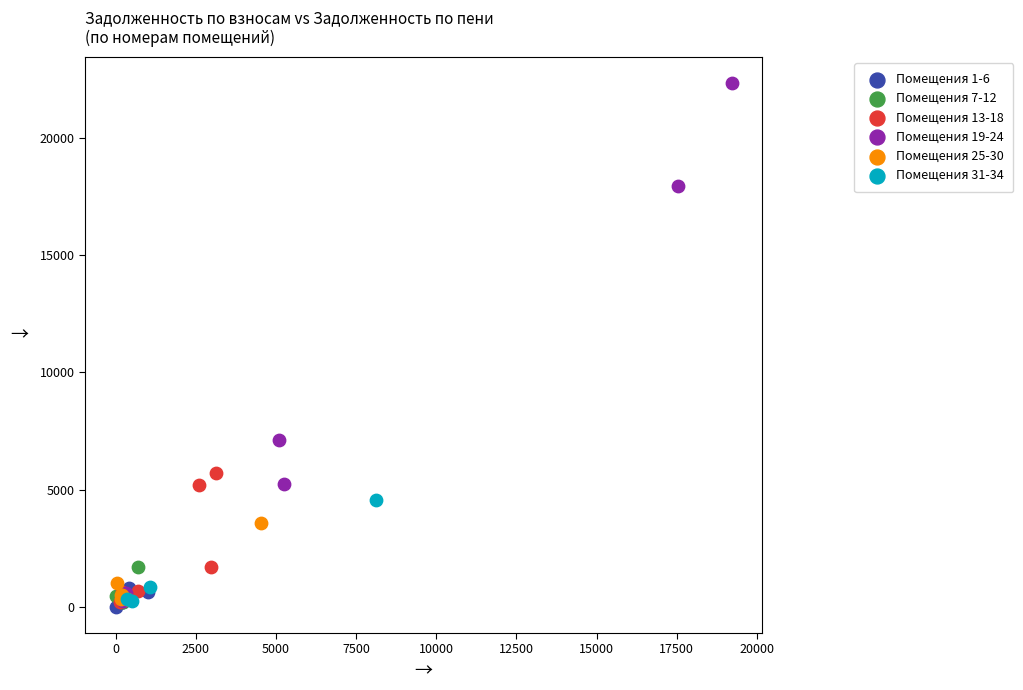

What are all the series names shown in the legend?

Помещения 1-6, Помещения 7-12, Помещения 13-18, Помещения 19-24, Помещения 25-30, Помещения 31-34